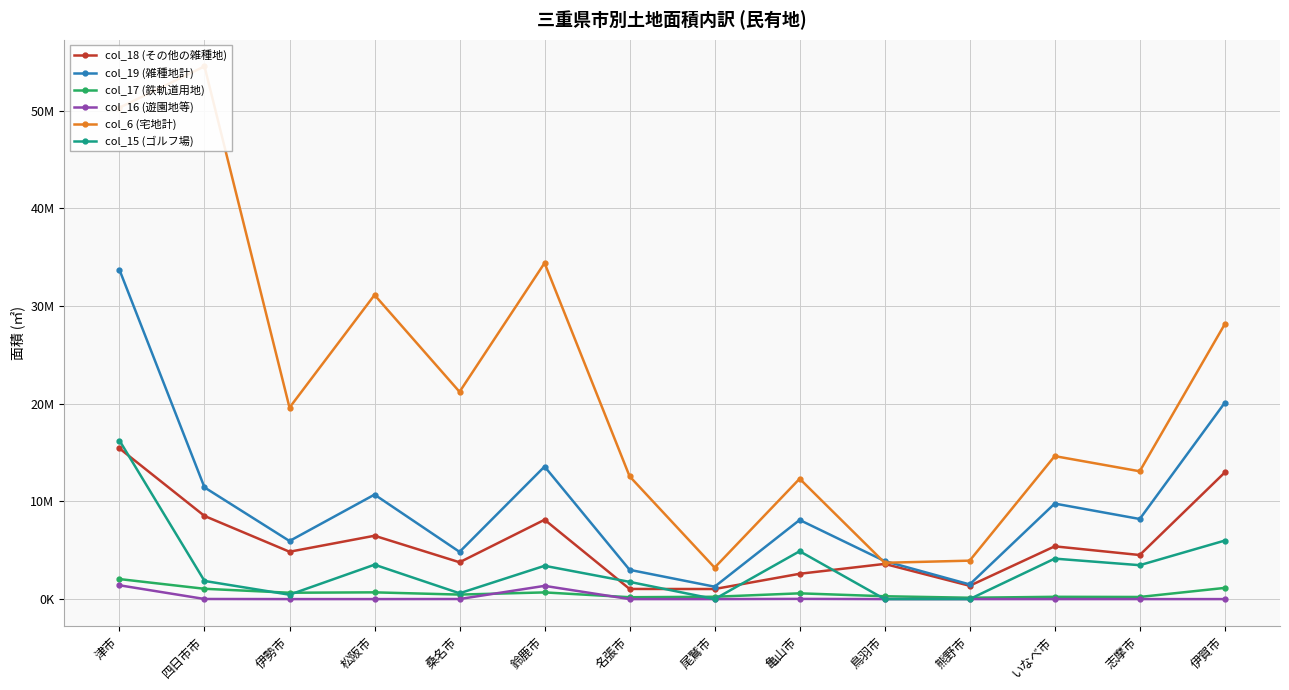

How many interior local valleys does the col_17 (鉄軌道用地) series have?

5